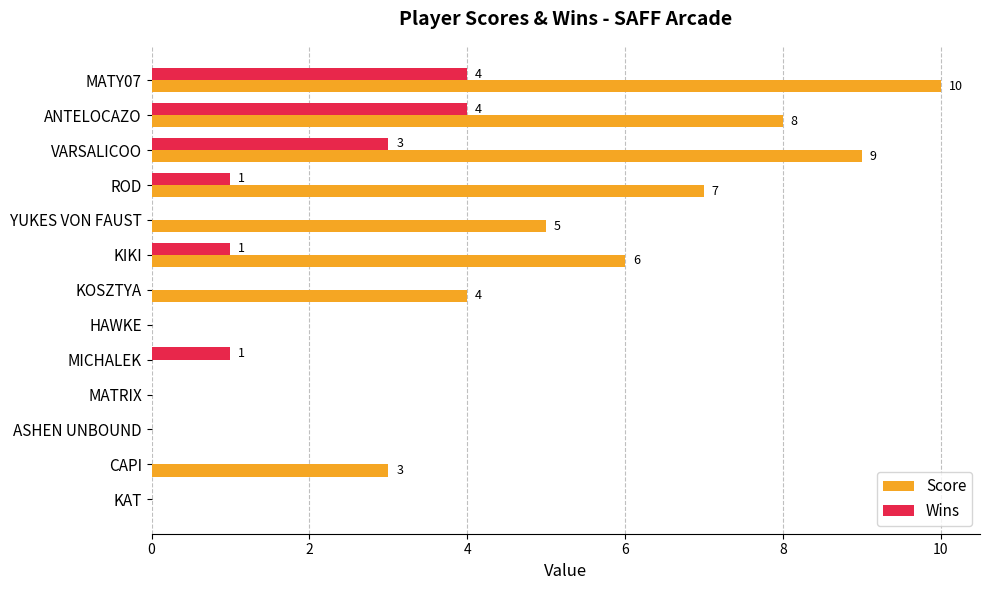

Which series has the widest spread of values?

Score